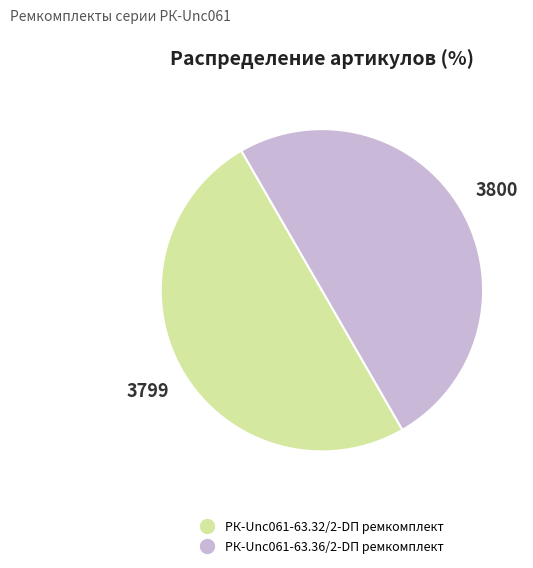

What is the ratio of the value at РК-Unc061-63.36/2-DП ремкомплект to the value at РК-Unc061-63.32/2-DП ремкомплект?

1.0